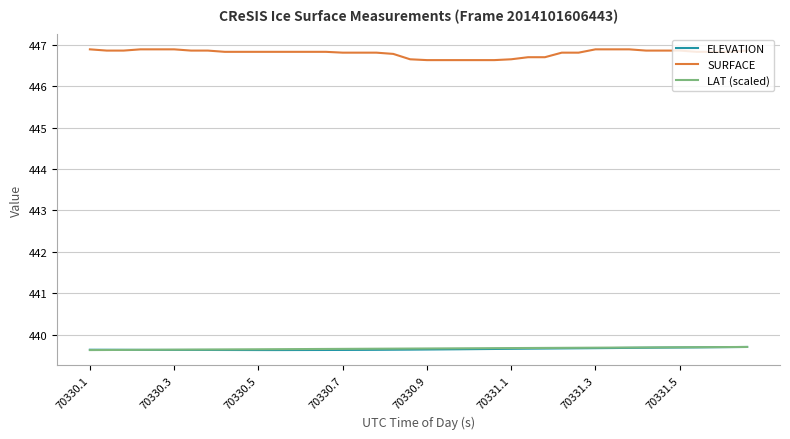

True or false: SURFACE and LAT (scaled) intersect in this chart.

False